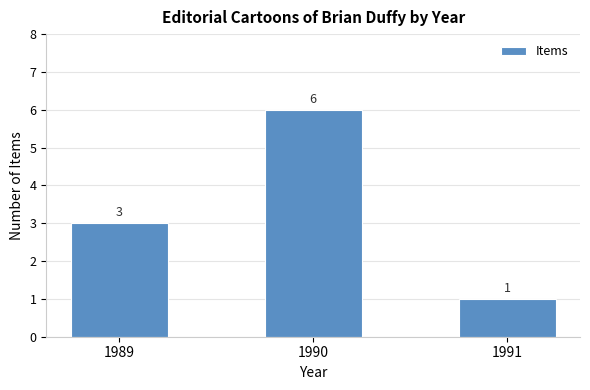

Reading left to right, what are all the values shown in this chart?

3	6	1